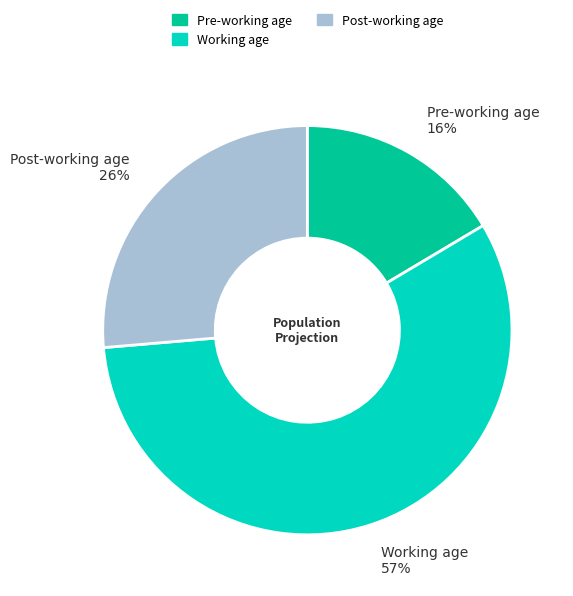

How many segments does this pie chart have?

3